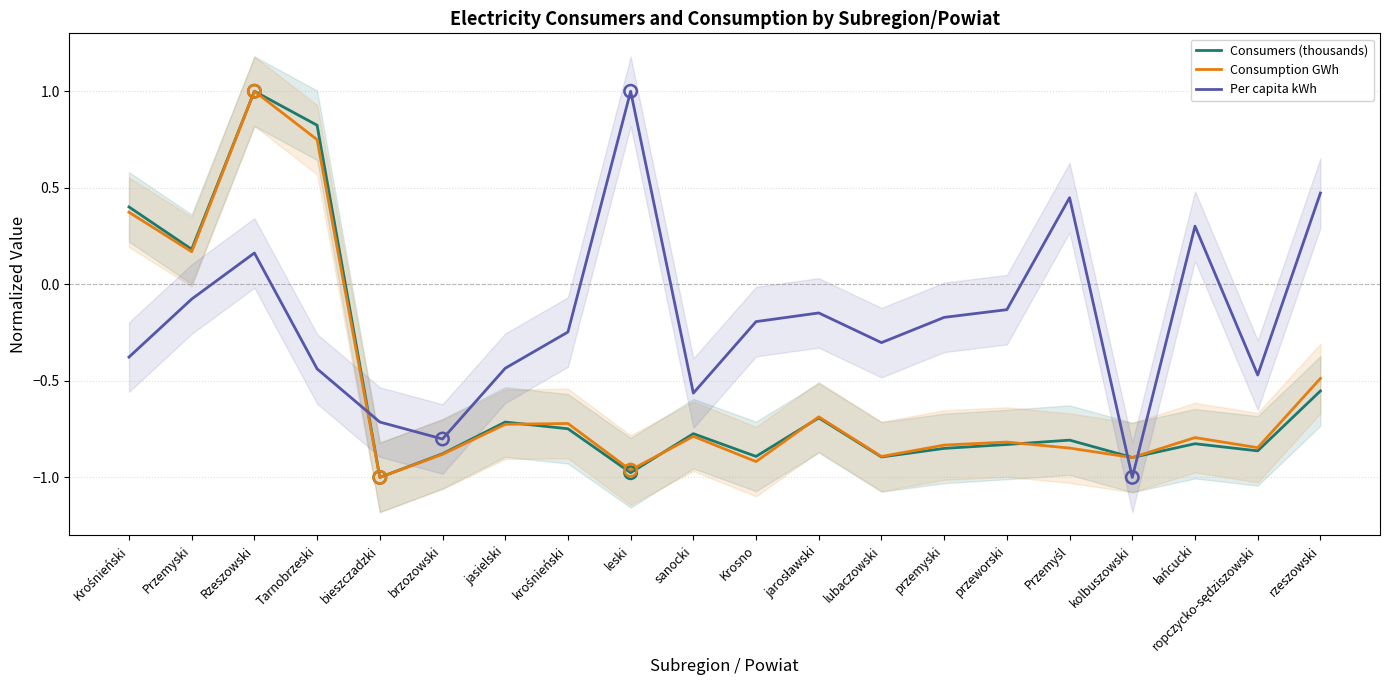

Which series has the largest total across all categories?

Per capita kWh